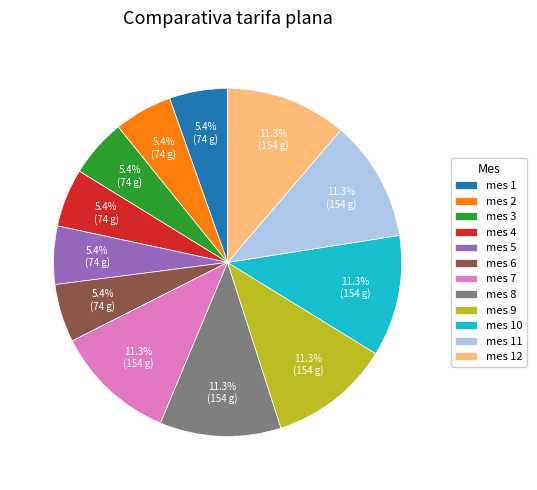

To the nearest percent, what is the average slice percentage?

8%